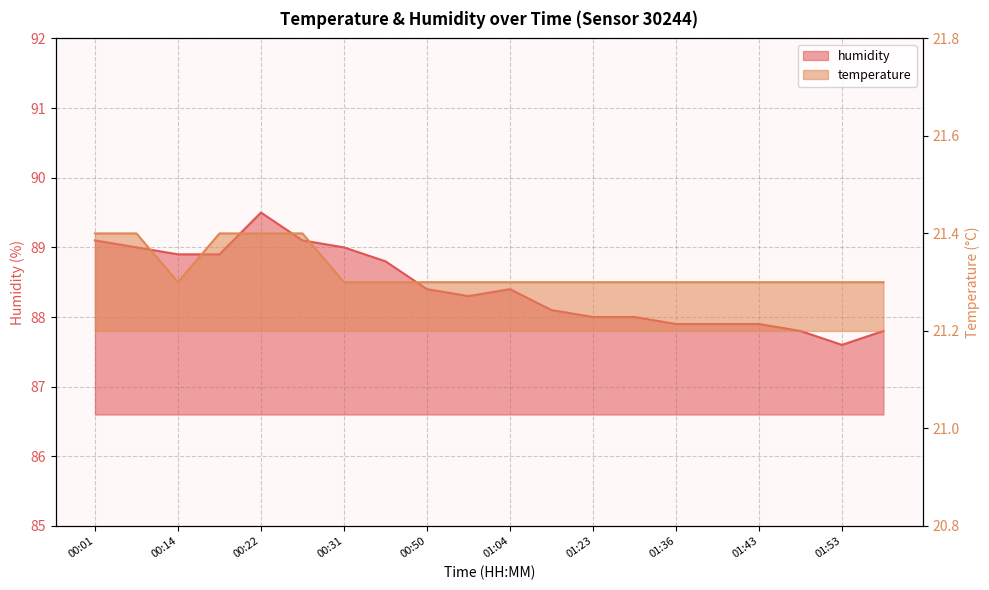

Reading right to left, transcribe all the data shown in this chart.

temperature: 01:56=21.3	01:53=21.3	01:48=21.3	01:43=21.3	01:40=21.3	01:36=21.3	01:28=21.3	01:23=21.3	01:20=21.3	01:04=21.3	01:01=21.3	00:50=21.3	00:36=21.3	00:31=21.3	00:25=21.4	00:22=21.4	00:17=21.4	00:14=21.3	00:06=21.4	00:01=21.4
humidity: 01:56=87.8	01:53=87.6	01:48=87.8	01:43=87.9	01:40=87.9	01:36=87.9	01:28=88.0	01:23=88.0	01:20=88.1	01:04=88.4	01:01=88.3	00:50=88.4	00:36=88.8	00:31=89.0	00:25=89.1	00:22=89.5	00:17=88.9	00:14=88.9	00:06=89.0	00:01=89.1